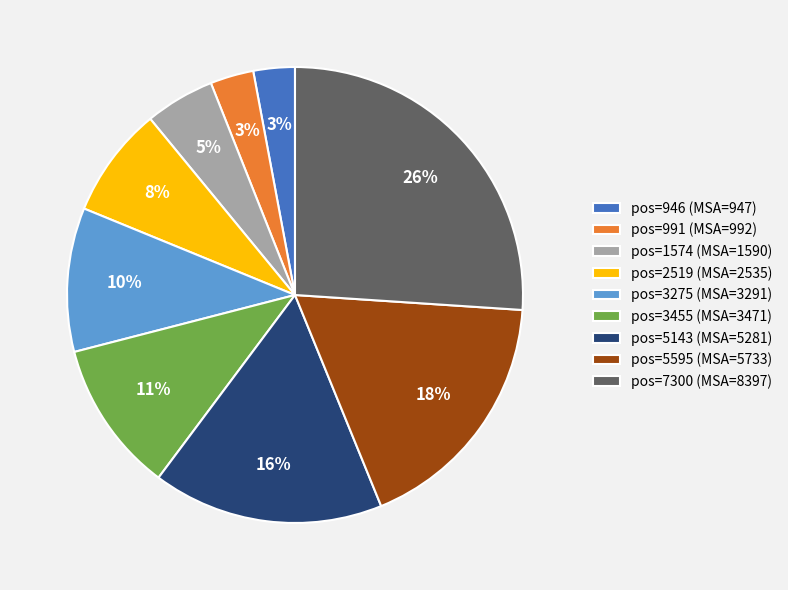

To the nearest percent, what percentage of the pie is pos=5595 (MSA=5733)?

18%